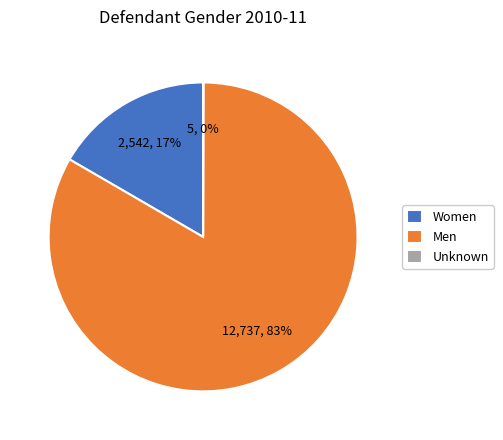

What percentage is the Women slice, to the nearest percent?

17%